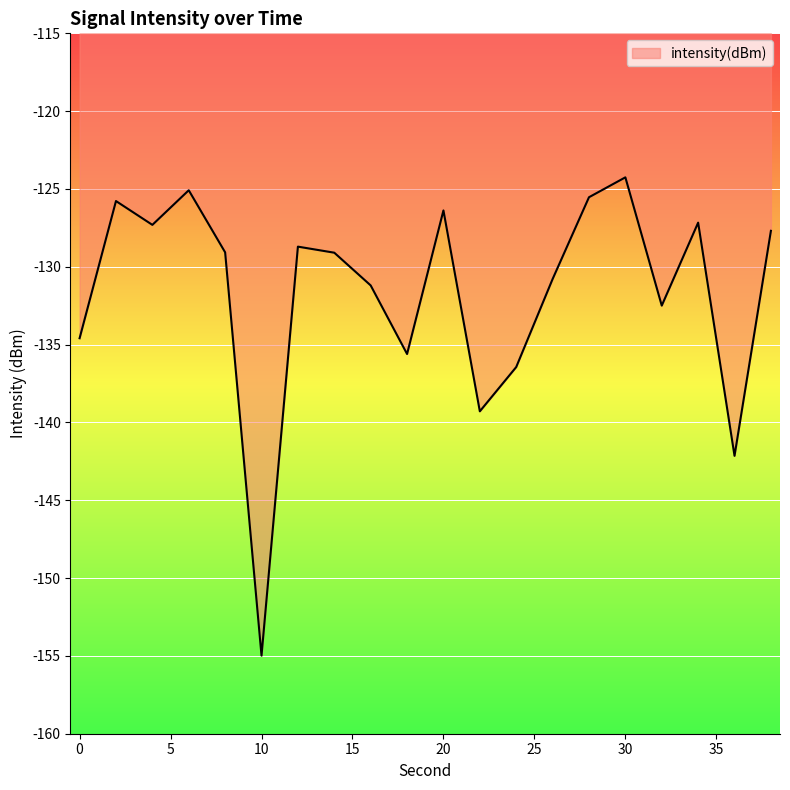

What is the minimum value shown in the chart?

-155.0